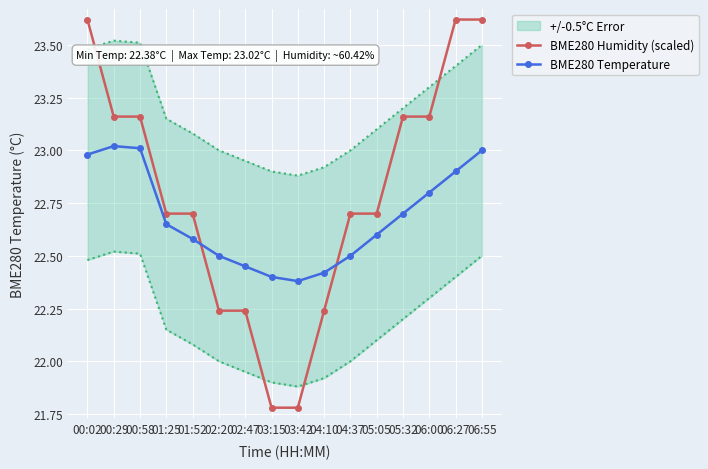

At how many categories does at least one series exceed 21?

16